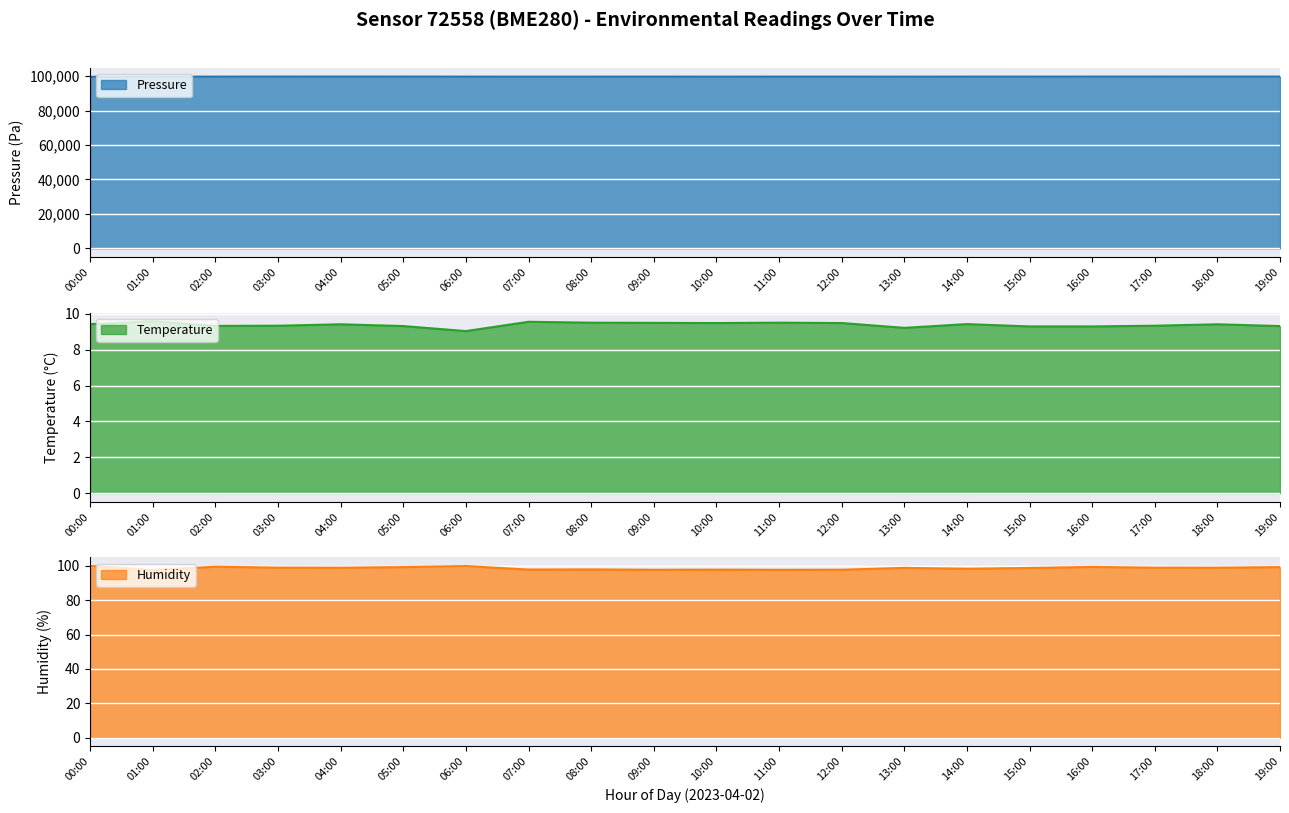

True or false: Pressure and Temperature intersect in this chart.

False